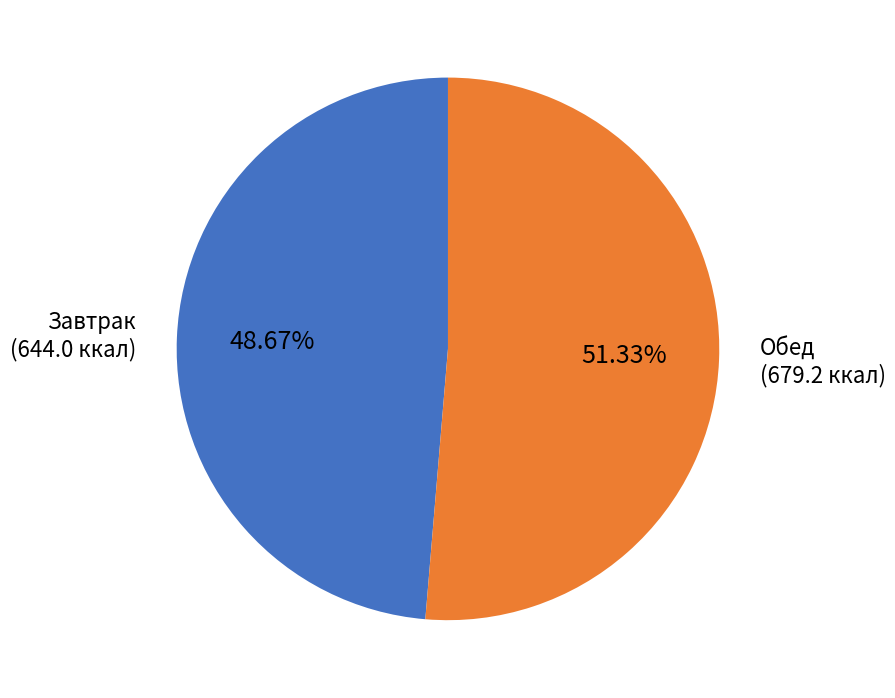

Is there any slice that represents more than half of the pie?

Yes